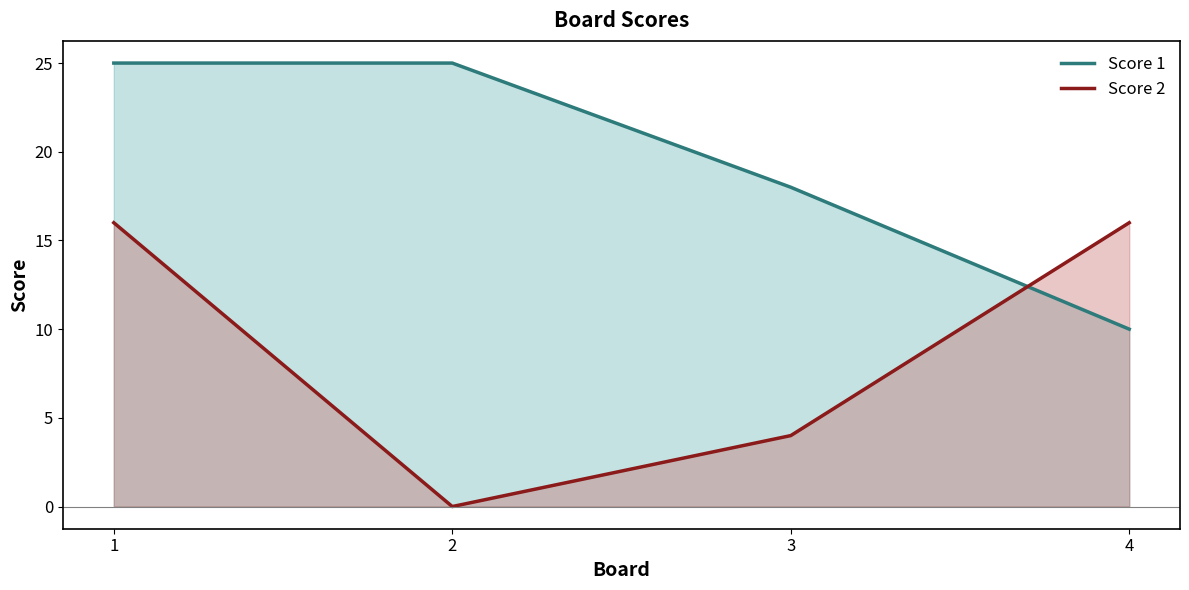

Rank the series at 3 from lowest to highest value.

Score 2, Score 1